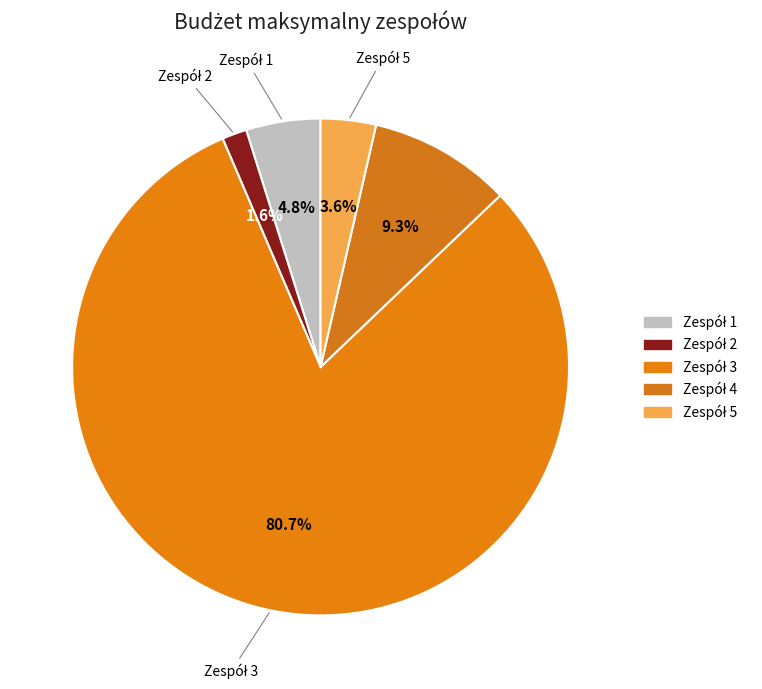

Is it true that Zespół 4 is 1% of the pie?

False